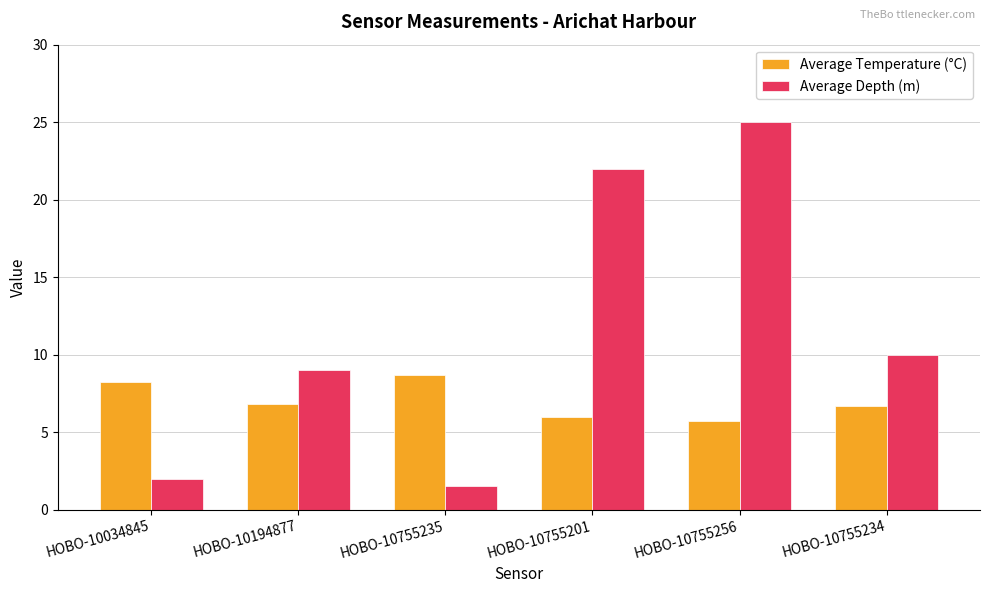

Is it true that Average Temperature (°C) equals 6.8 at HOBO-10194877?

True